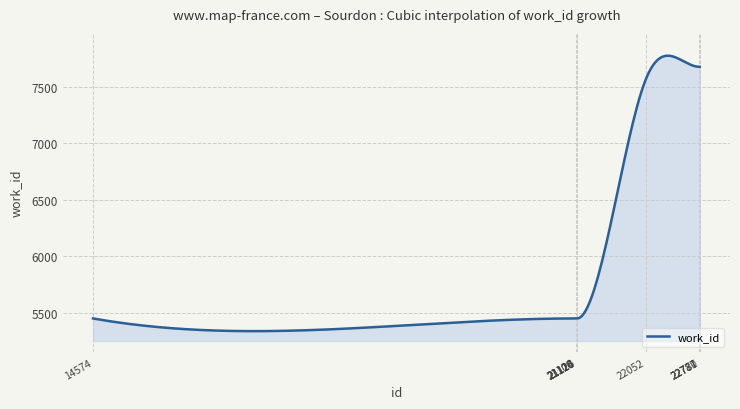

What is the difference between the maximum and minimum values?

2435.5